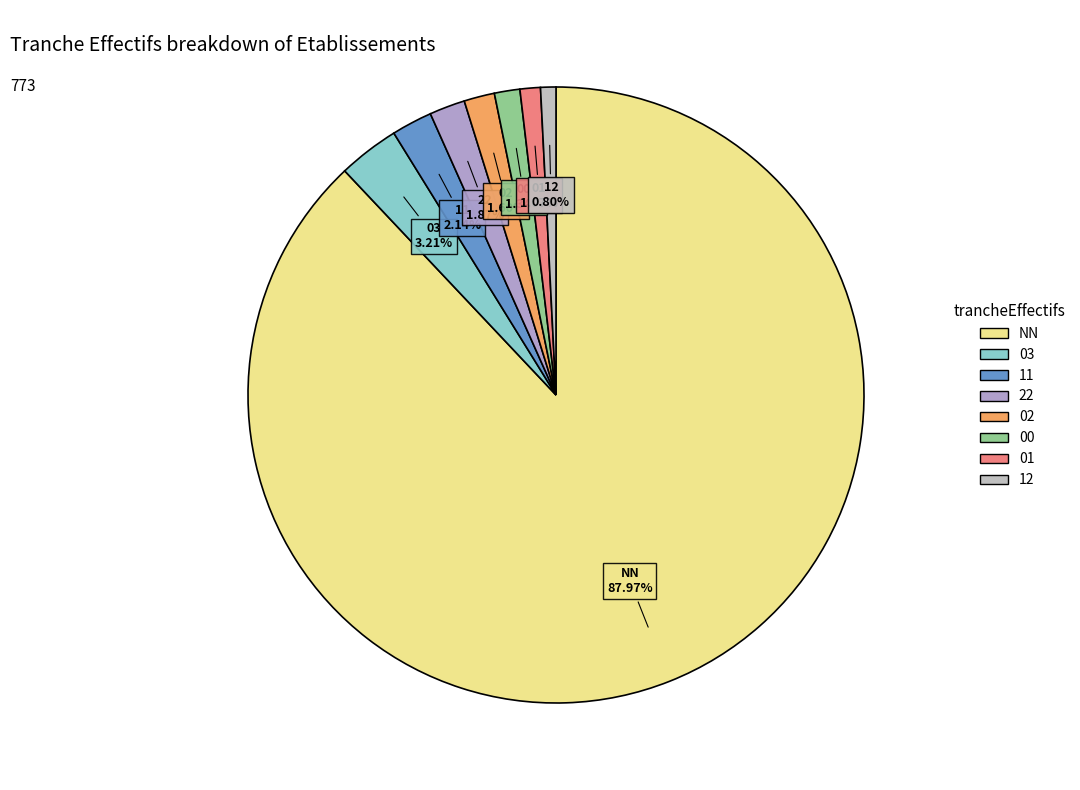

What is the majority slice?

NN